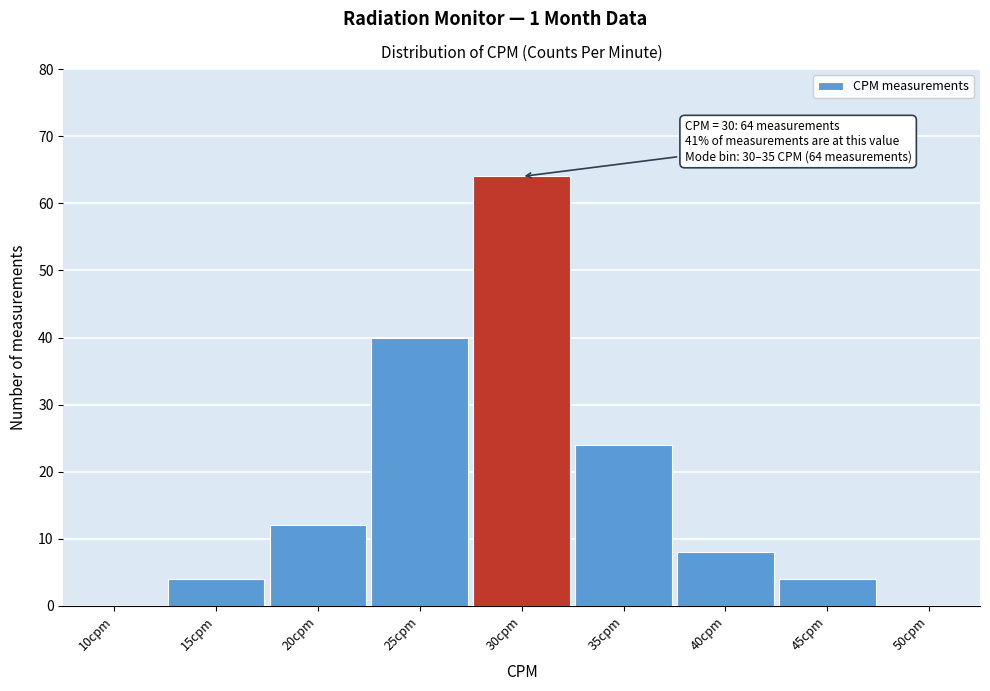

Reading right to left, what are all the values shown in this chart?

50cpm=0	45cpm=4	40cpm=8	35cpm=24	30cpm=64	25cpm=40	20cpm=12	15cpm=4	10cpm=0